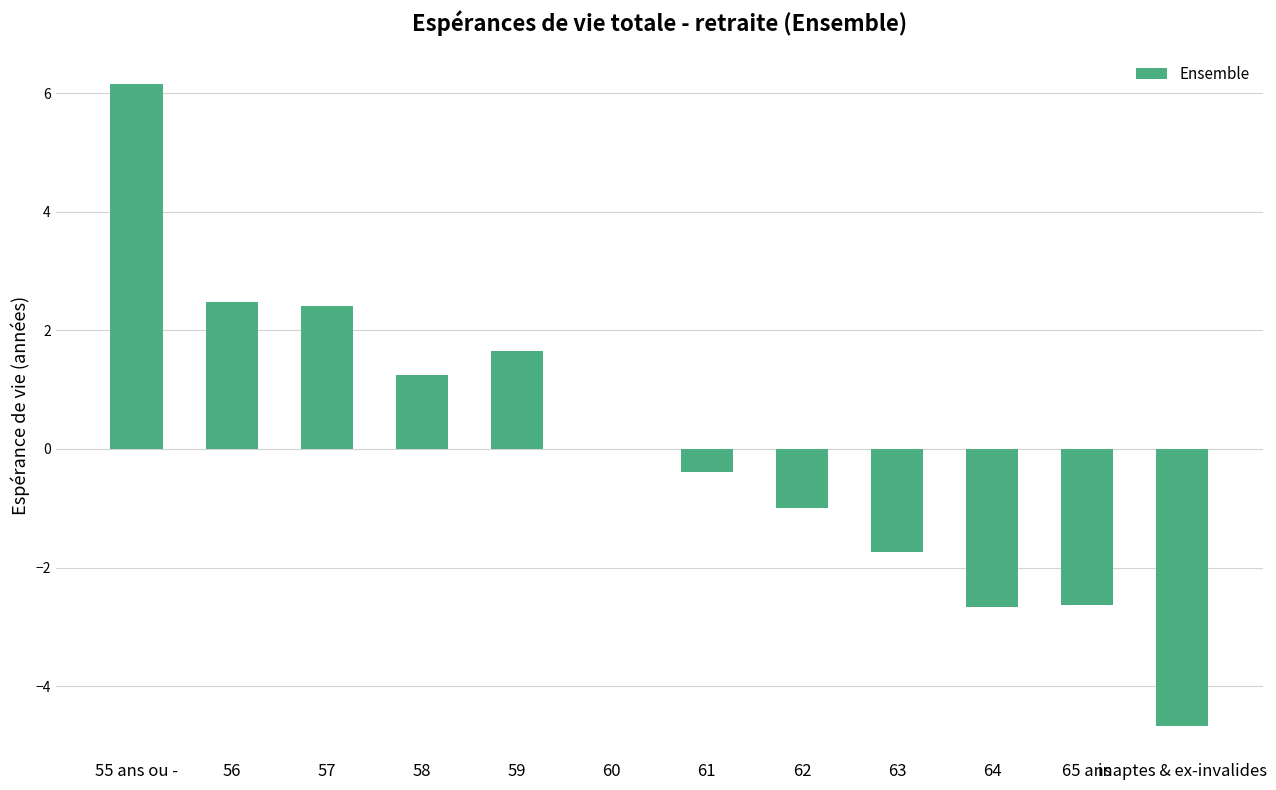

What is the difference between the values at 58 and 57?

1.2